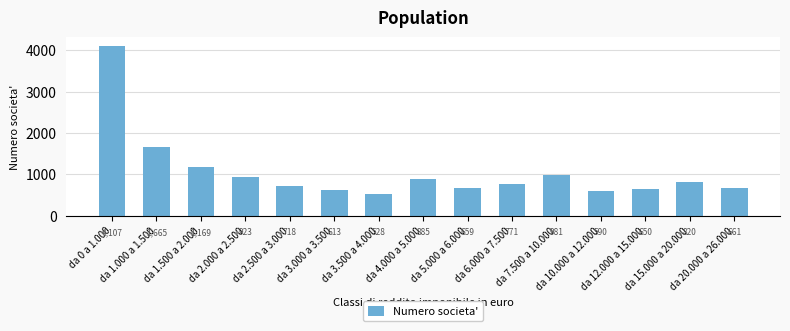

Reading right to left, list all the values displayed in this chart.

da 20.000 a 26.000=661	da 15.000 a 20.000=820	da 12.000 a 15.000=650	da 10.000 a 12.000=590	da 7.500 a 10.000=981	da 6.000 a 7.500=771	da 5.000 a 6.000=659	da 4.000 a 5.000=885	da 3.500 a 4.000=528	da 3.000 a 3.500=613	da 2.500 a 3.000=718	da 2.000 a 2.500=923	da 1.500 a 2.000=1169	da 1.000 a 1.500=1665	da 0 a 1.000=4107